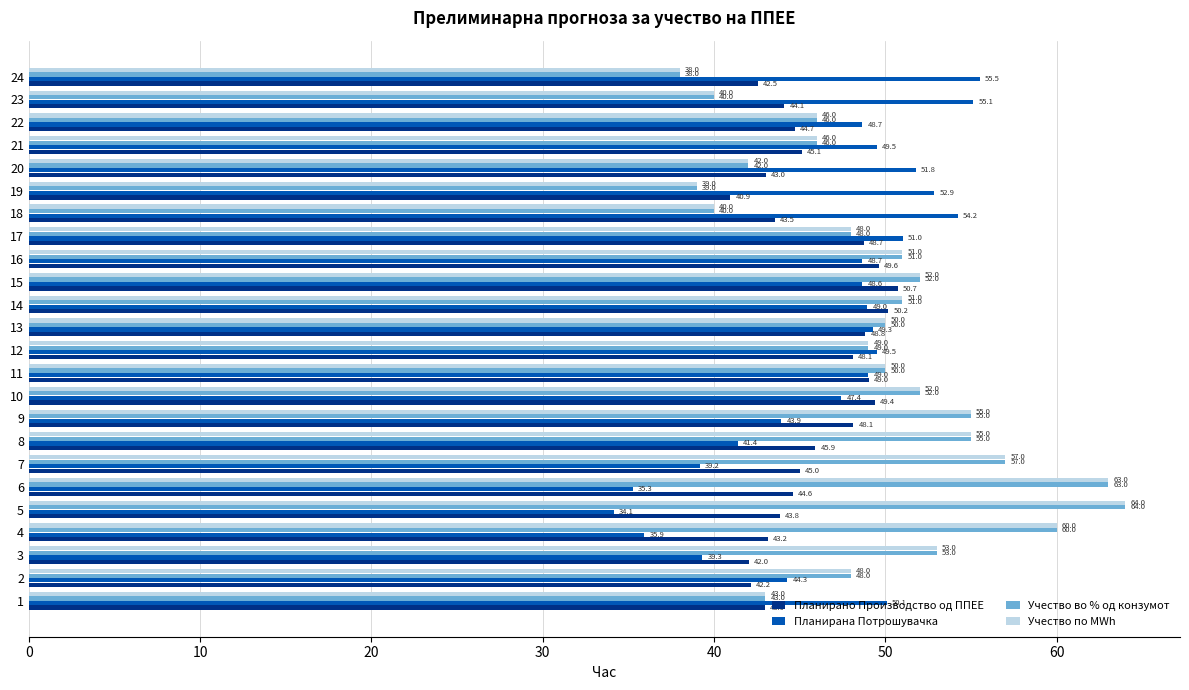

Is the value of Планирано Производство од ППЕЕ at 21 greater than the value of Учество по MWh at 13?

No